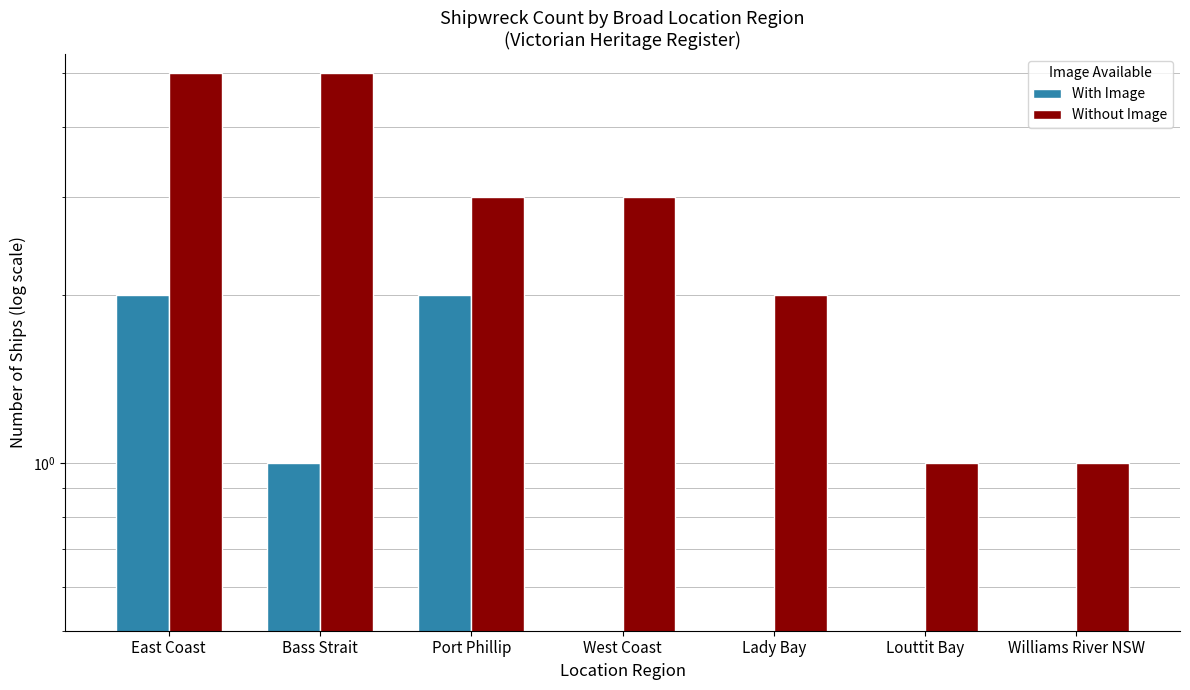

Reading left to right, what are all the values shown in this chart?

With Image: 2	1	2	0	0	0	0
Without Image: 5	5	3	3	2	1	1